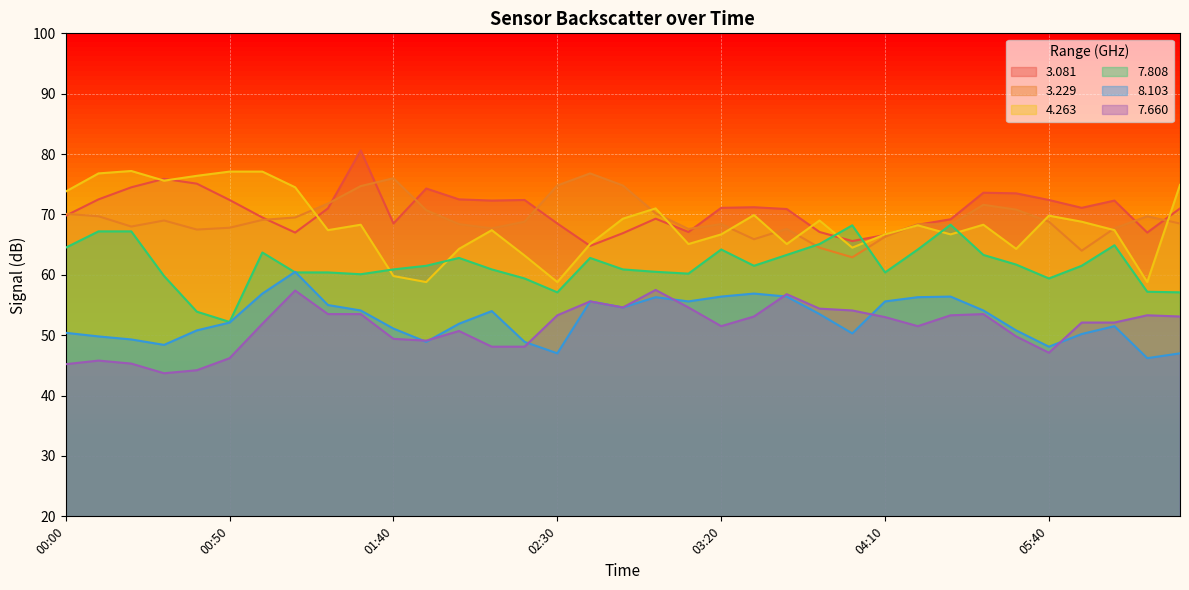

At which category does 3.081 reach its first local valley?

01:10